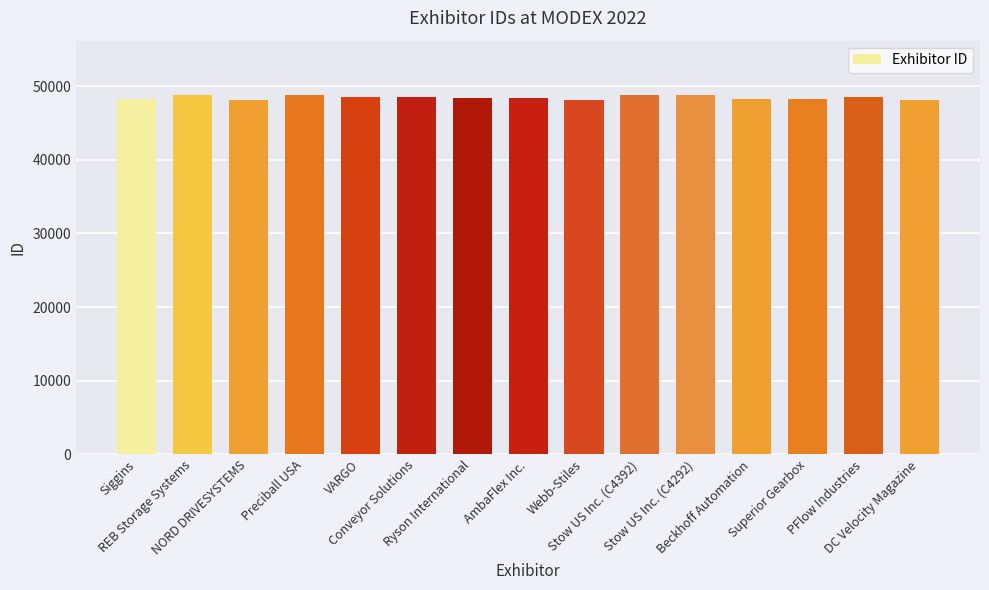

What is the minimum value shown in the chart?

48073